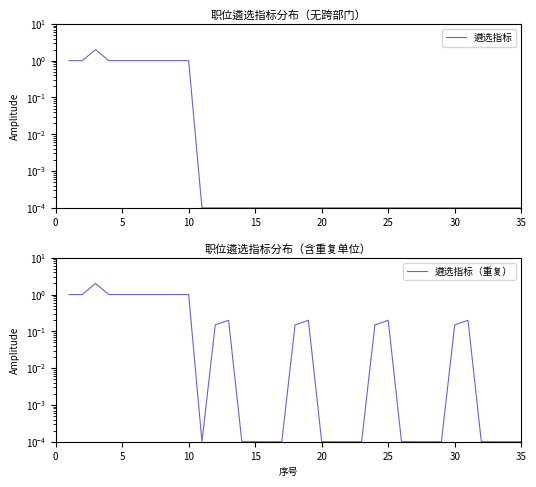

Is it true that 遴选指标 equals 2.7 at 10?

False